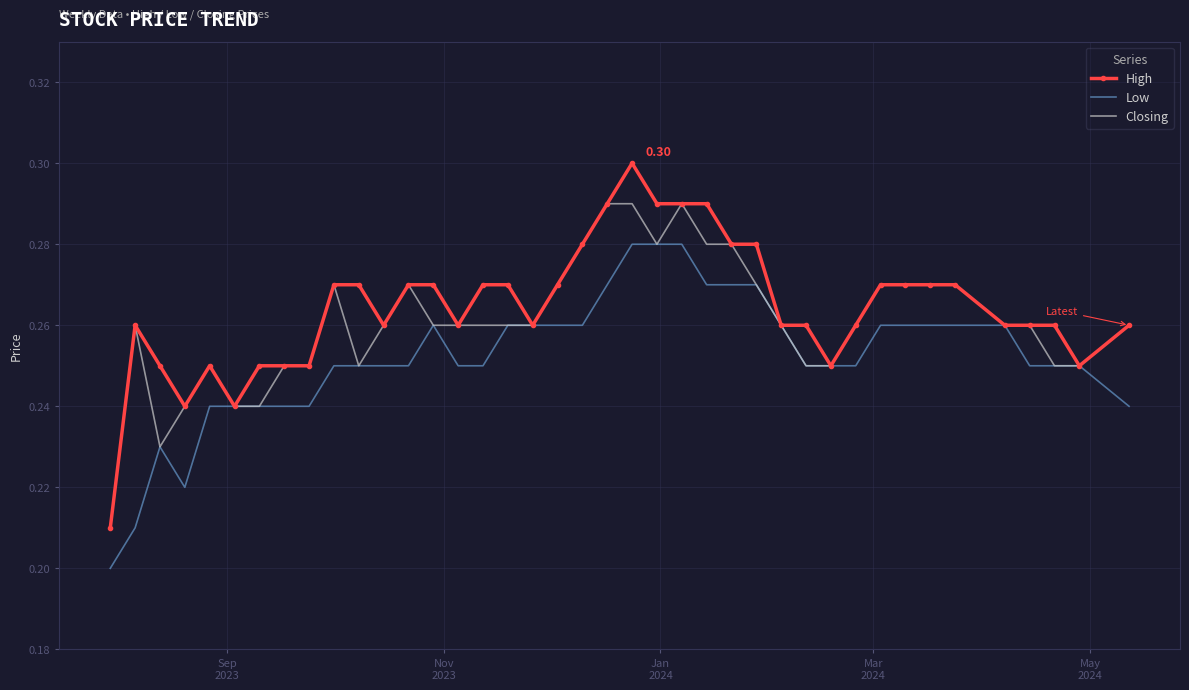

Rank the series by their maximum value, from highest to lowest.

High, Closing, Low